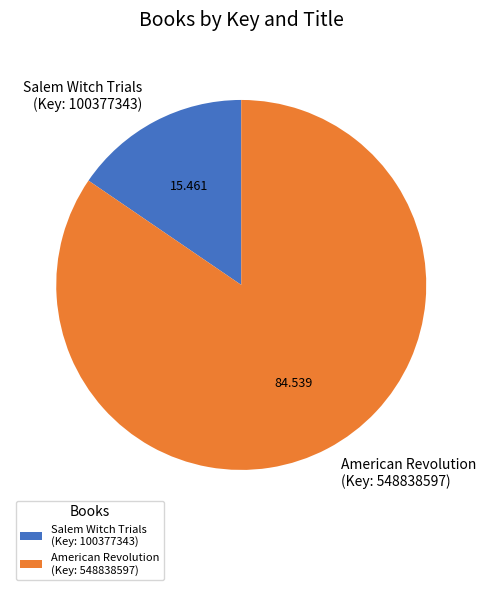

Combined, do American Revolution (Key: 548838597) and Salem Witch Trials (Key: 100377343) account for over 50%?

Yes